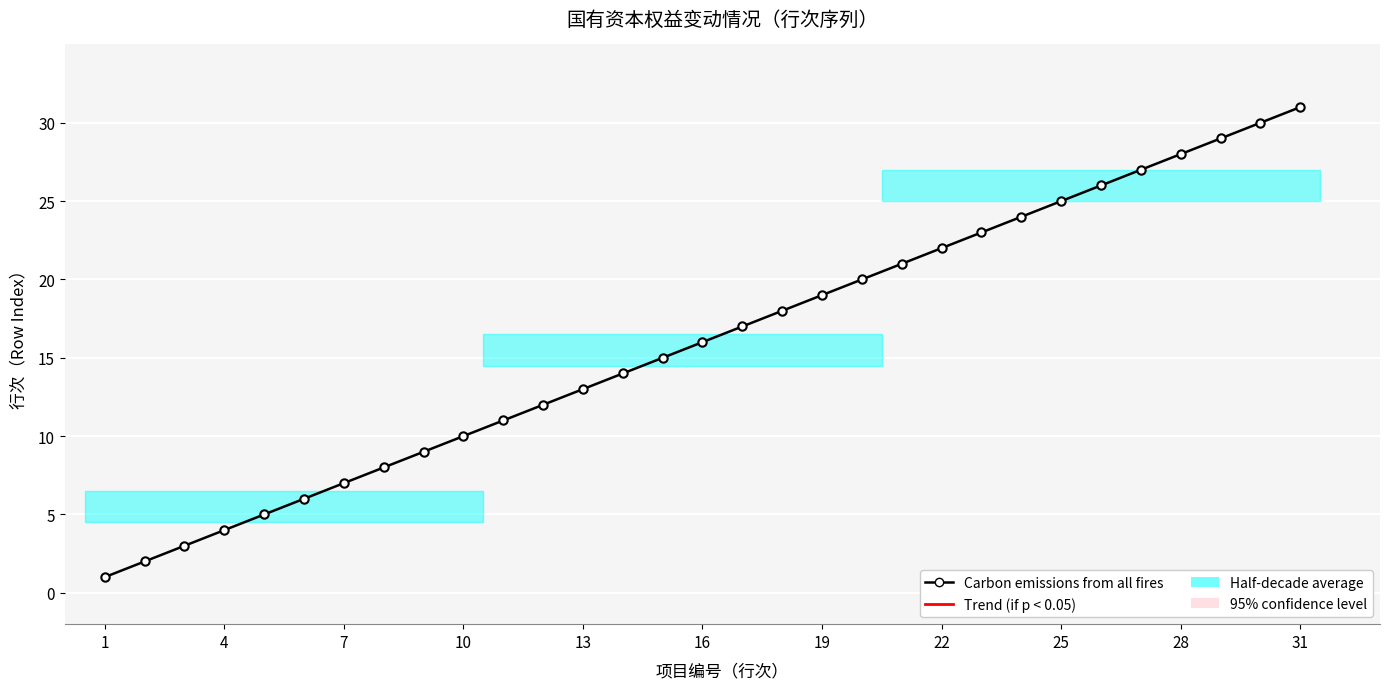

True or false: there are more than 2 points higher than both neighbors.

False